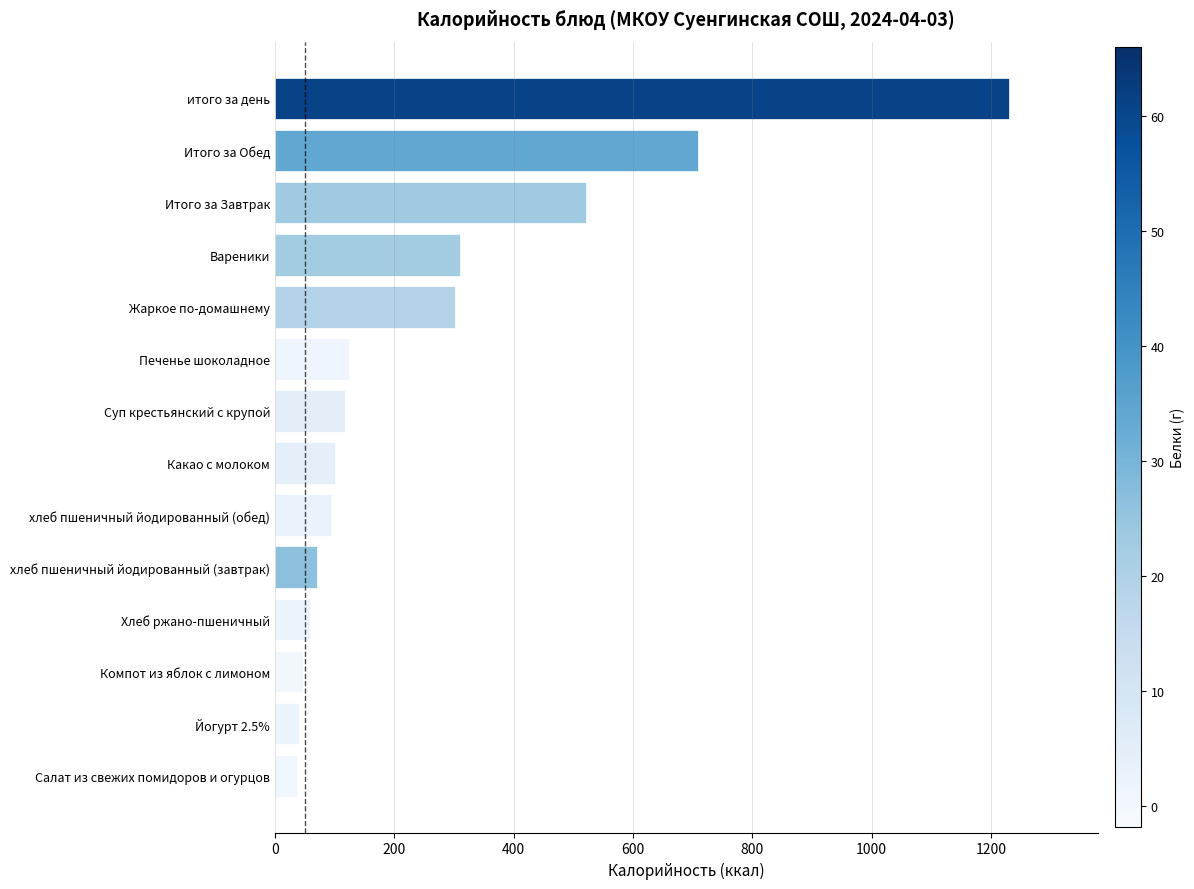

Read the value at Печенье шоколадное.

124.4